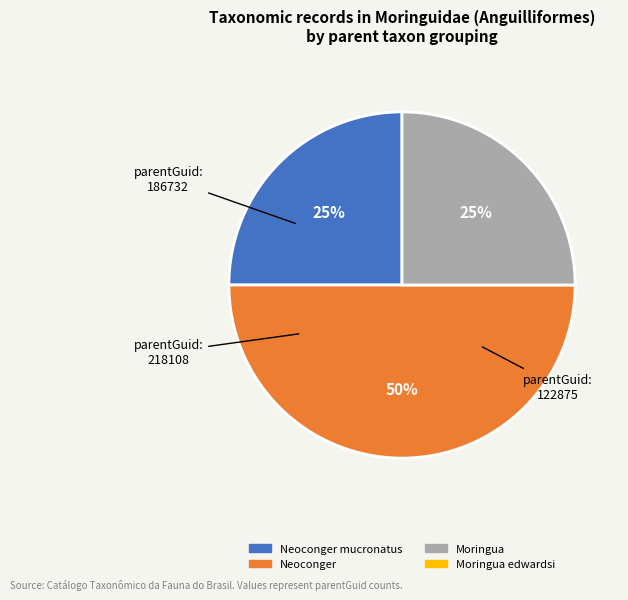

To the nearest percent, what is the difference between the largest and smallest slice percentages?

25%